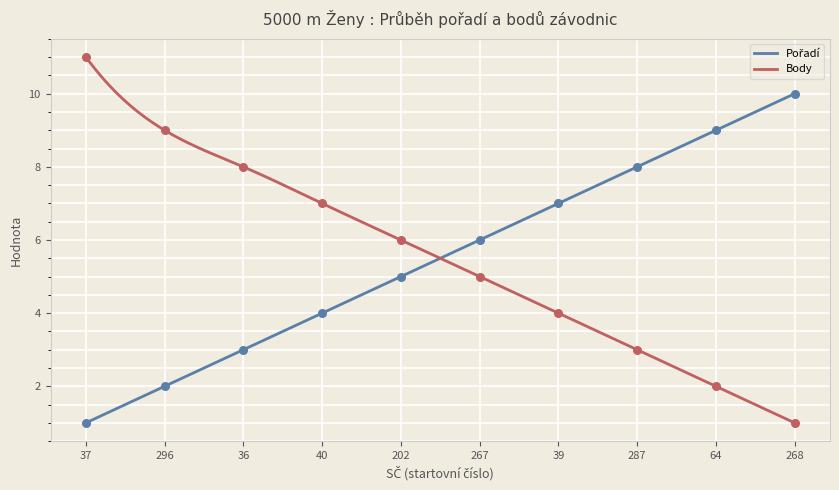

Which series has the widest spread of Y values?

Body